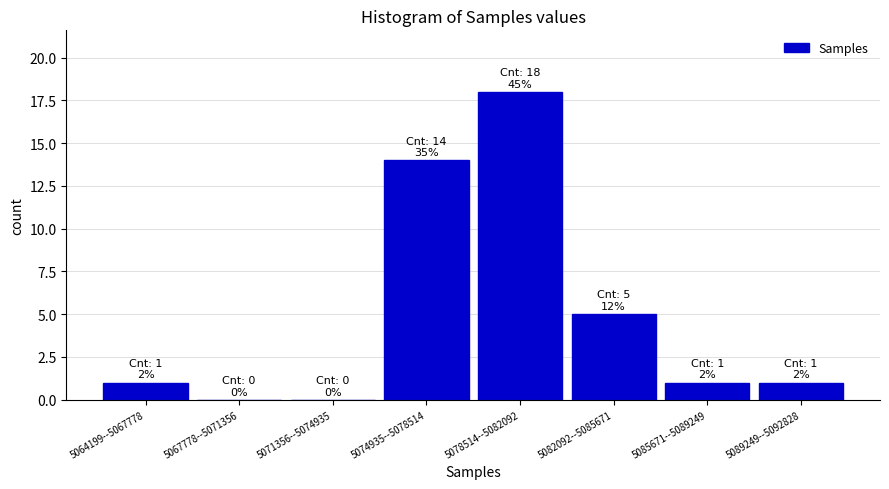

Reading left to right, extract all data points from this chart.

5064199--5067778=1	5067778--5071356=0	5071356--5074935=0	5074935--5078514=14	5078514--5082092=18	5082092--5085671=5	5085671--5089249=1	5089249--5092828=1